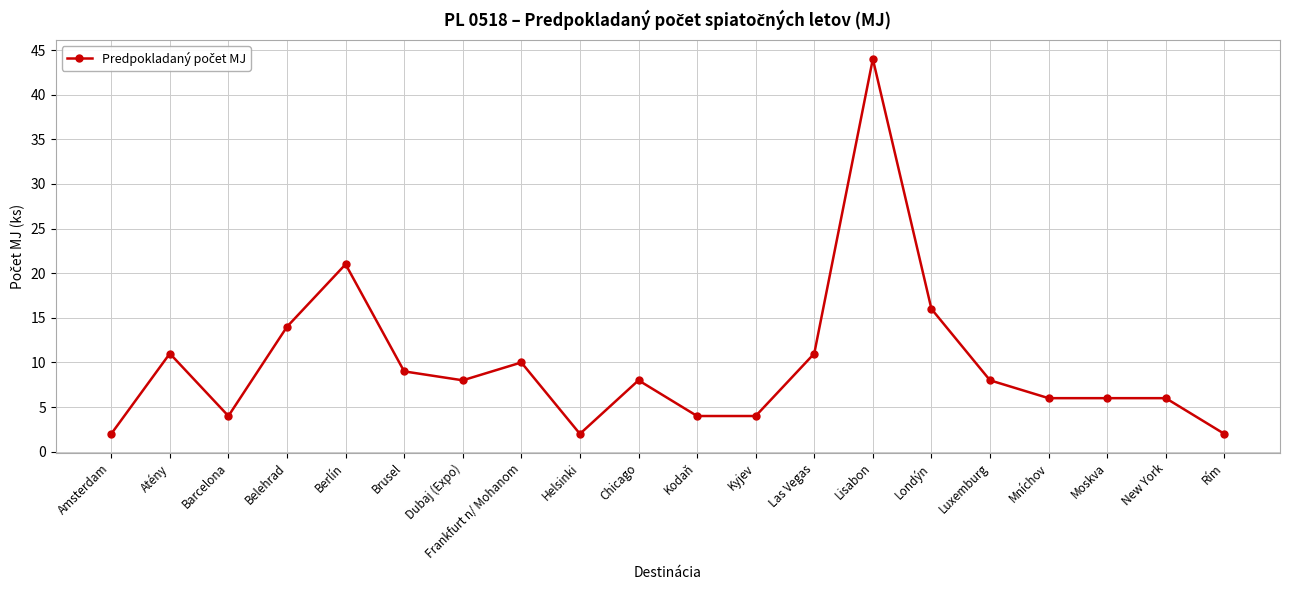

What is the label of the 5th point from the right?

Luxemburg